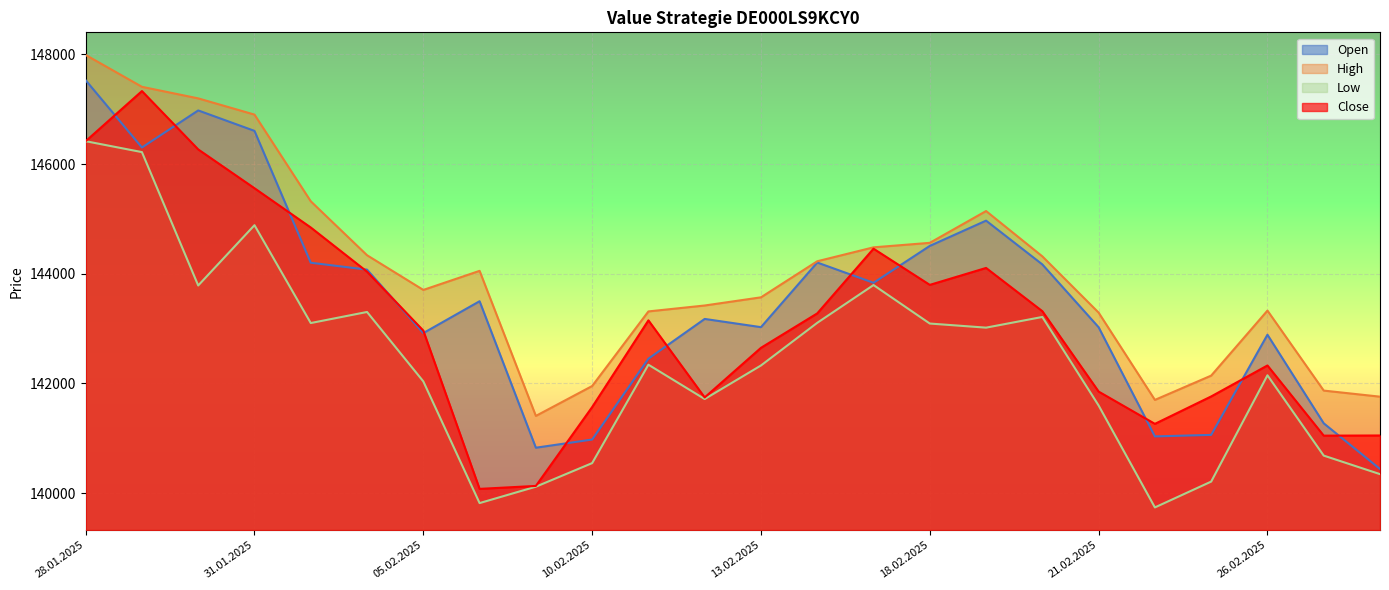

Is it true that Low equals 139738 at 24.02.2025?

True